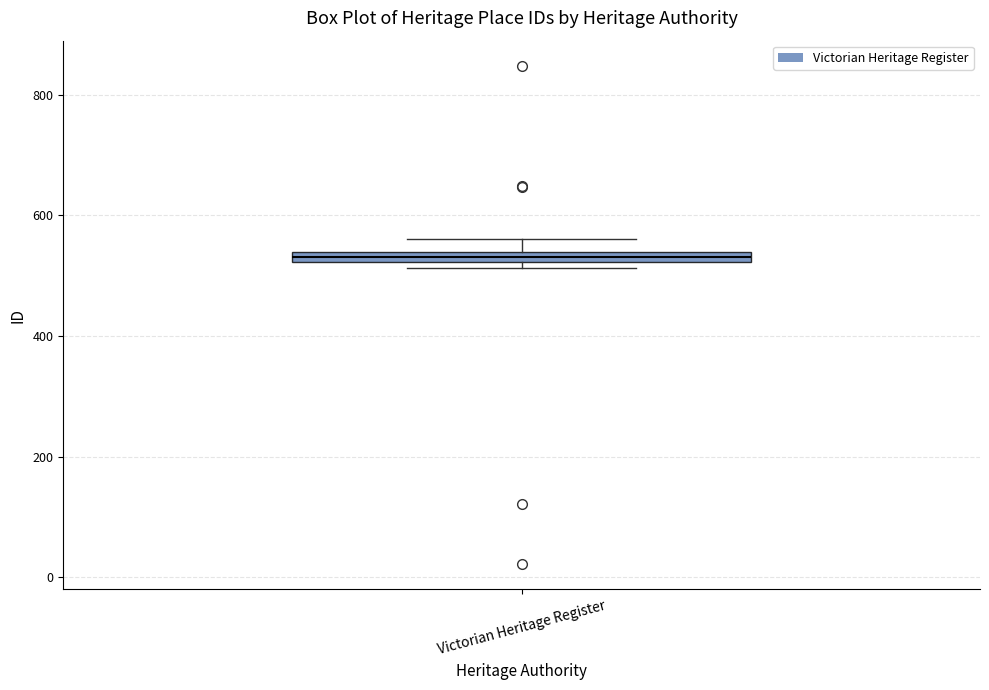

Where is the upper edge of the box for Victorian Heritage Register on the y-axis? The values are not printed on the chart, so give them approximately, as read against the axis.

540